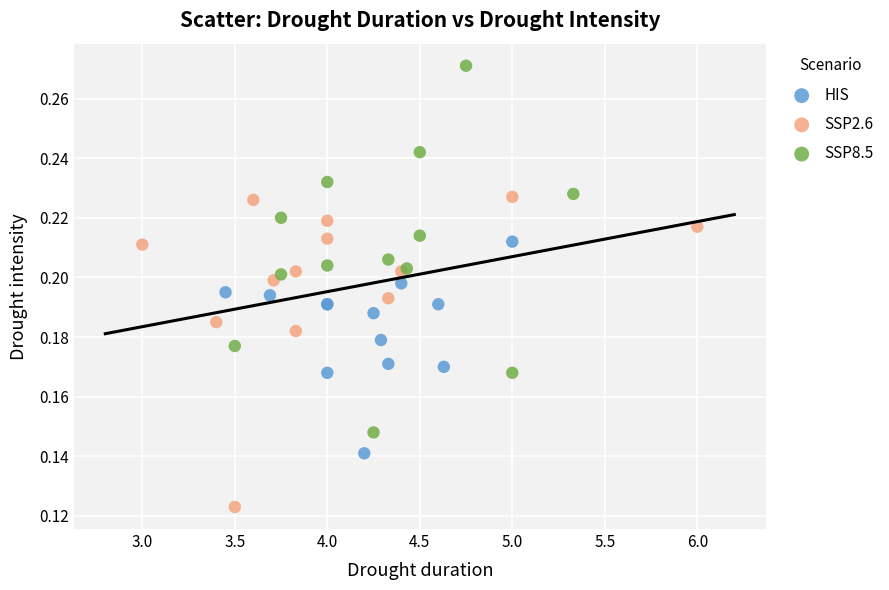

Which series contains the highest Y value?

SSP8.5